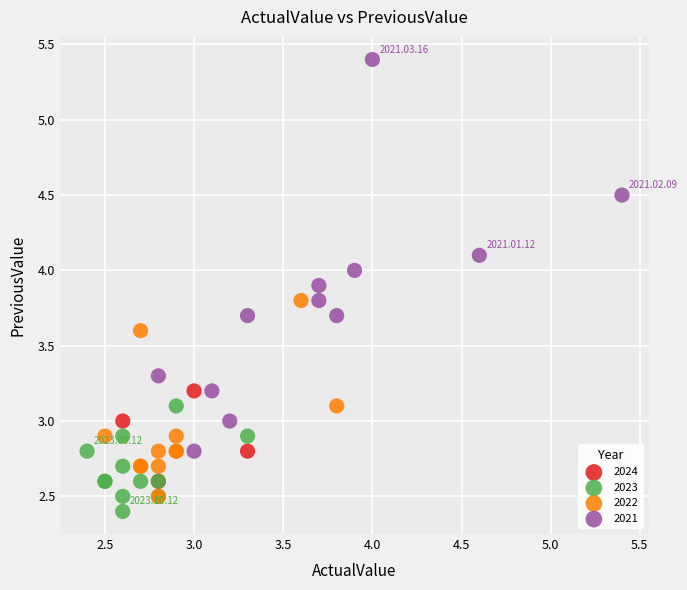

Which series contains the highest Y value?

2021